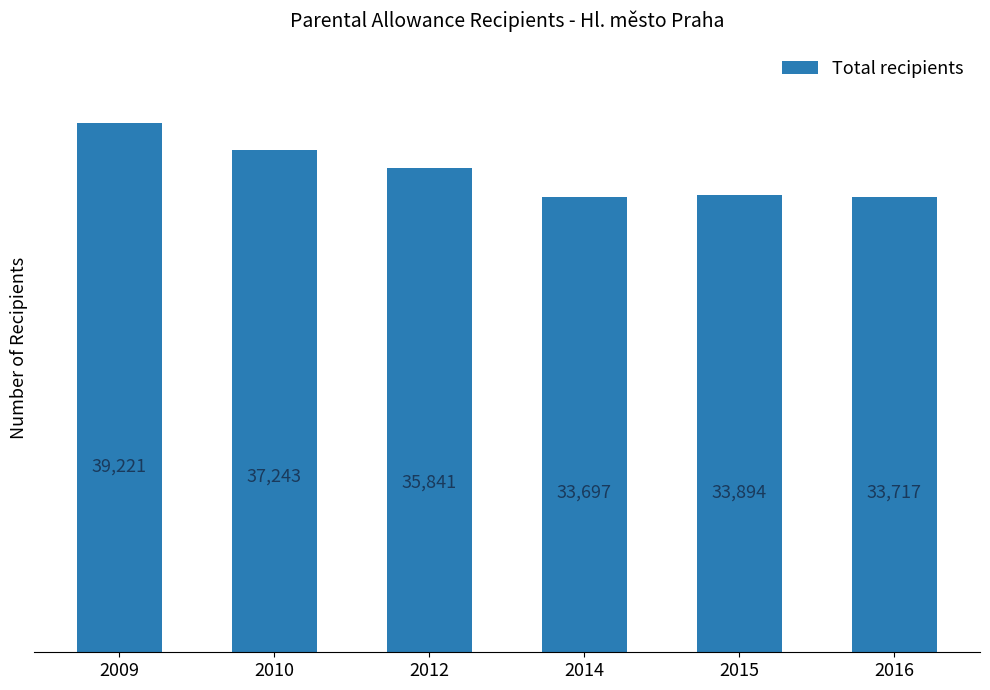

What value does the data have at 2016?

33717